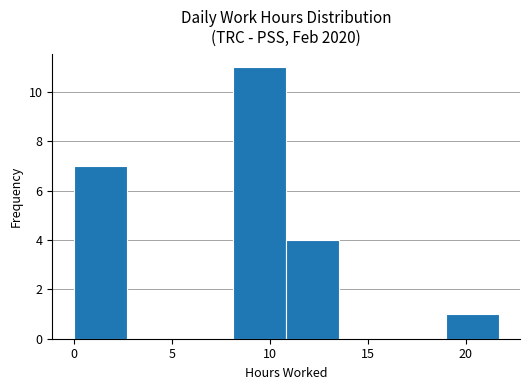

Reading left to right, transcribe this chart: for each bar, give the range it covers on the x-axis and its height. Neither the bar edges nor the heights are printed on the chart, so give them approximately, as read against the axes.

0.0 to 2.5: 7
2.5 to 5.5: 0
5.5 to 8.0: 0
8.0 to 11.0: 11
11.0 to 13.5: 4
13.5 to 16.5: 0
16.5 to 19.0: 0
19.0 to 21.5: 1